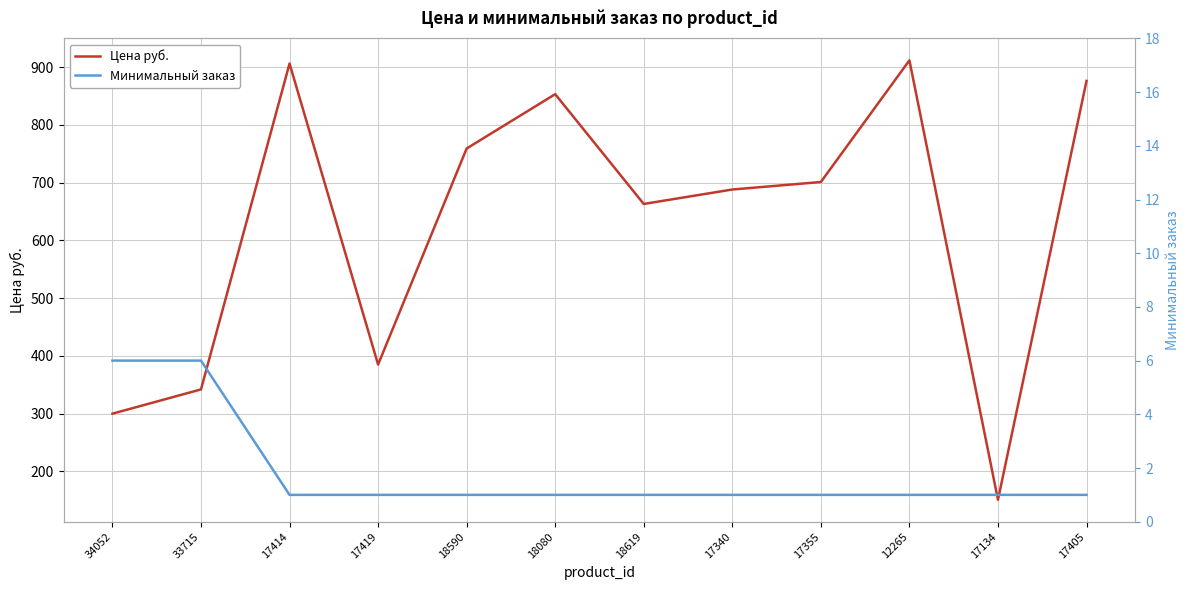

Reading left to right, what are all the values shown in this chart?

Цена руб.: 34052=300.0	33715=342.0	17414=906.0	17419=385.0	18590=759.0	18080=853.0	18619=663.0	17340=688.0	17355=701.0	12265=911.5	17134=151.0	17405=876.0
Минимальный заказ: 34052=6.0	33715=6.0	17414=1.0	17419=1.0	18590=1.0	18080=1.0	18619=1.0	17340=1.0	17355=1.0	12265=1.0	17134=1.0	17405=1.0